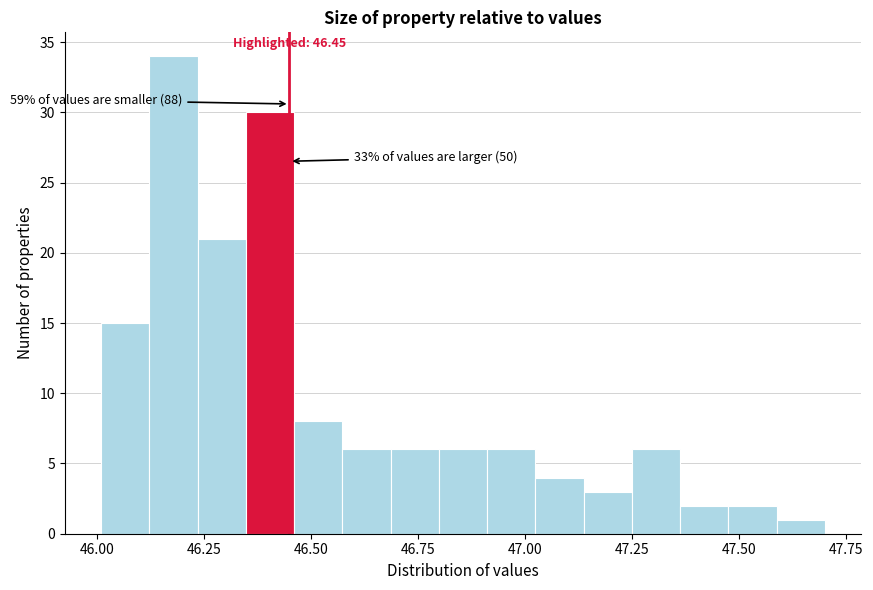

Around what value on the x-axis is the tallest bar? Give the approximate position of its centre, as read against the axis.

46.20